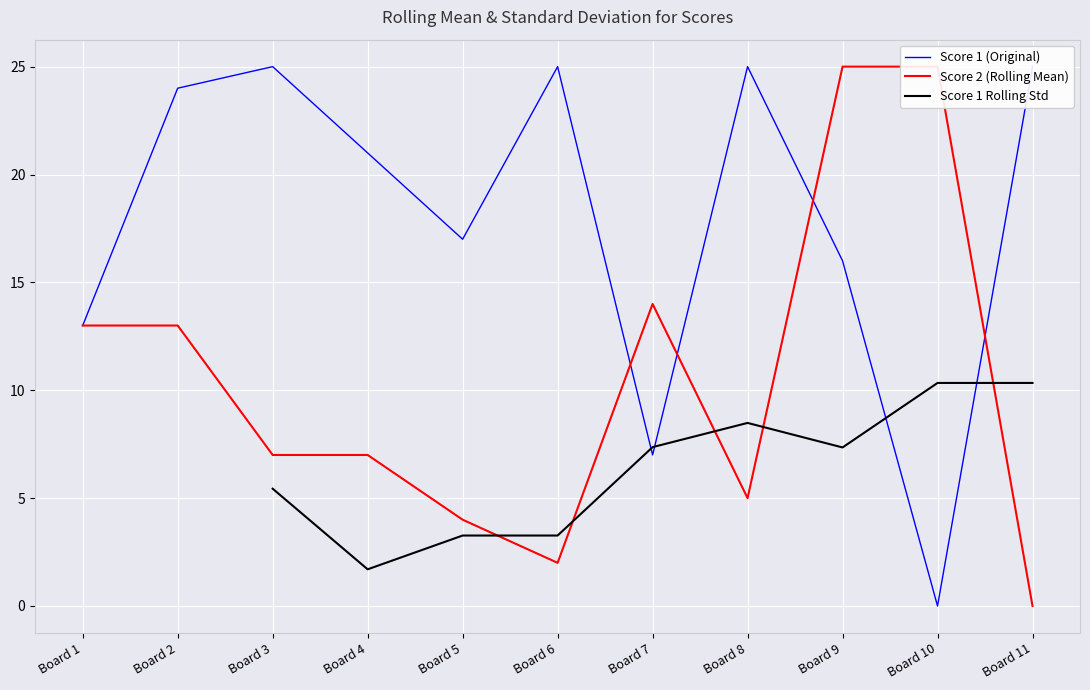

Which series has the largest total across all categories?

Score 1 (Original)